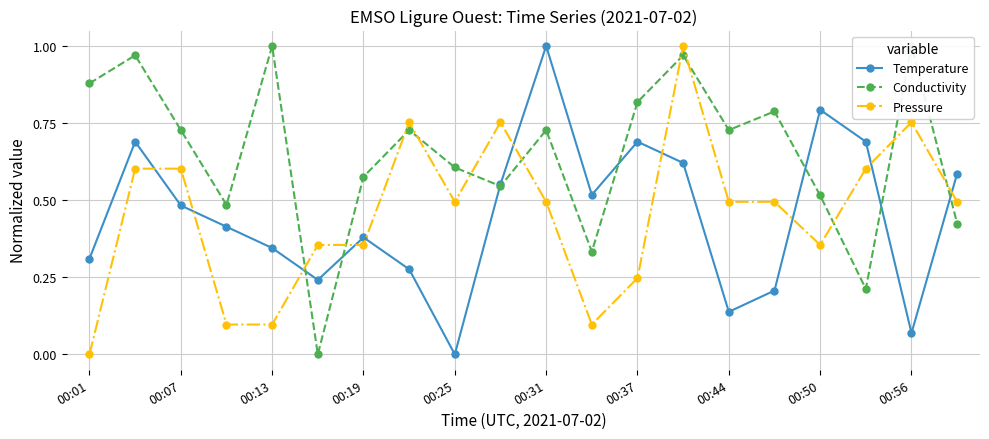

In Pressure, how many points are higher than both neighbors (excluding endpoints)?

4